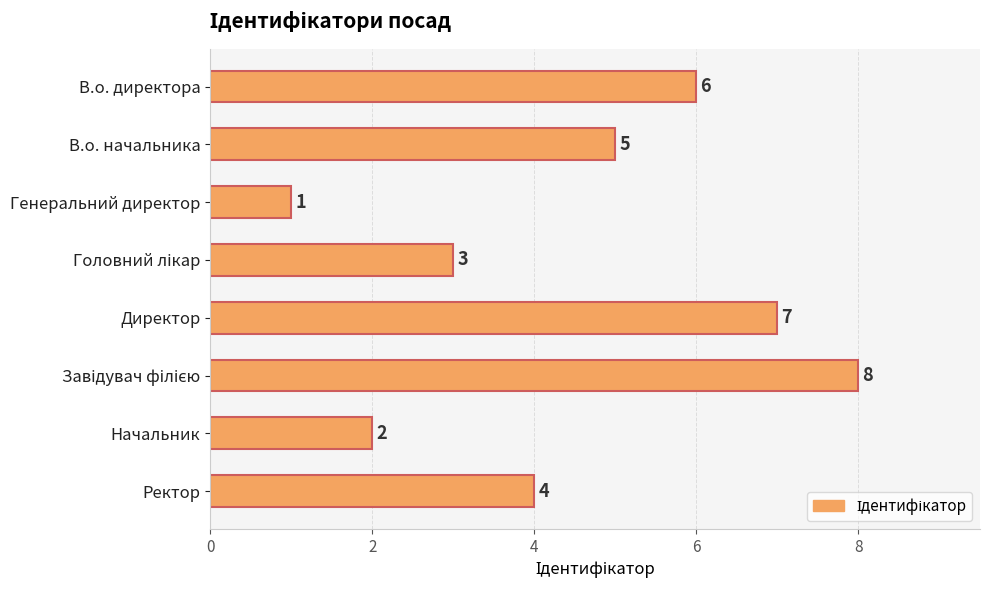

Where is the data nearest to the value 4?

Ректор